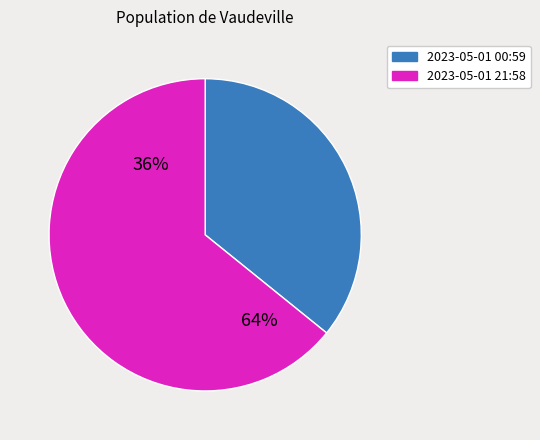

Which category accounts for the majority?

2023-05-01T21:58:22.695Z